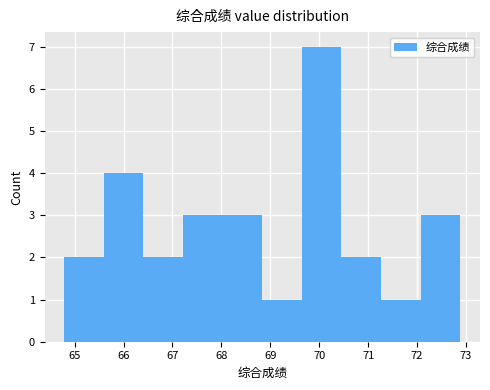

Over which range of the x-axis is the bar tallest?

69.6 to 70.5